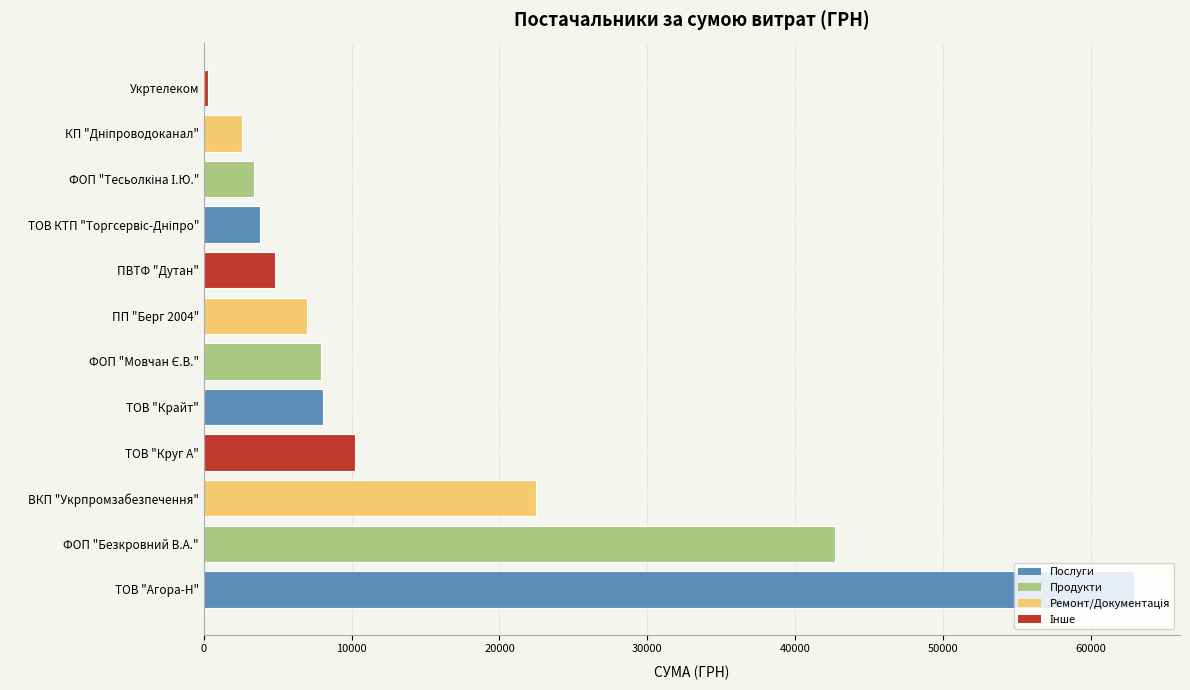

What is the greatest value displayed?

62906.1